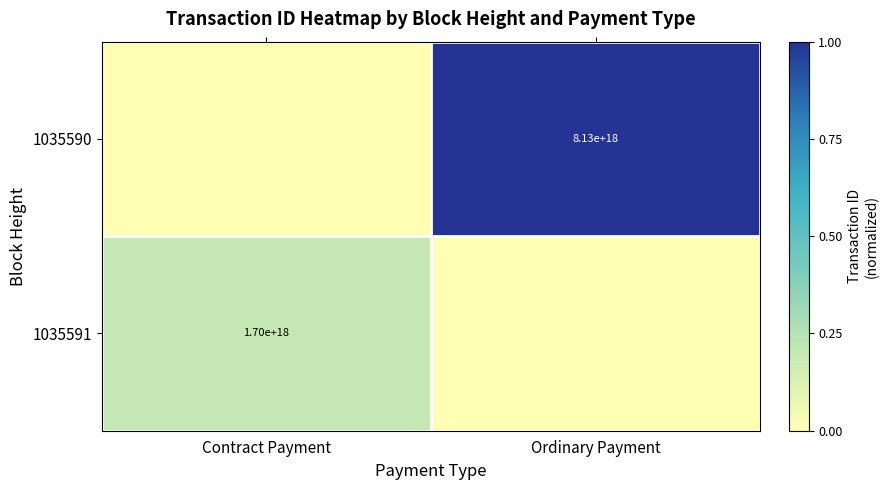

True or false: 1035591 has a value of 2261318614036618752 at Contract Payment.

False